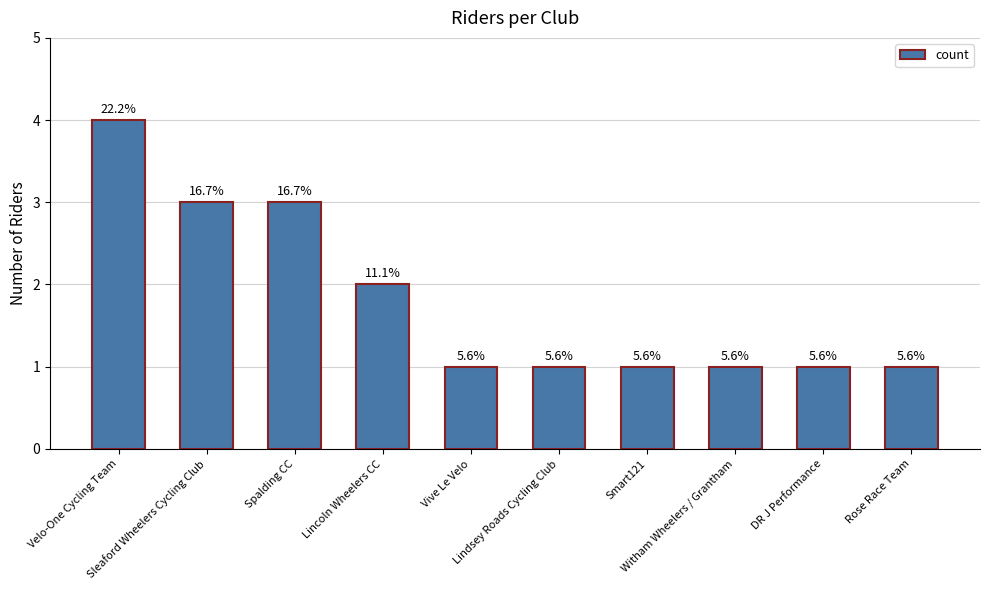

Does the chart contain any negative values?

No